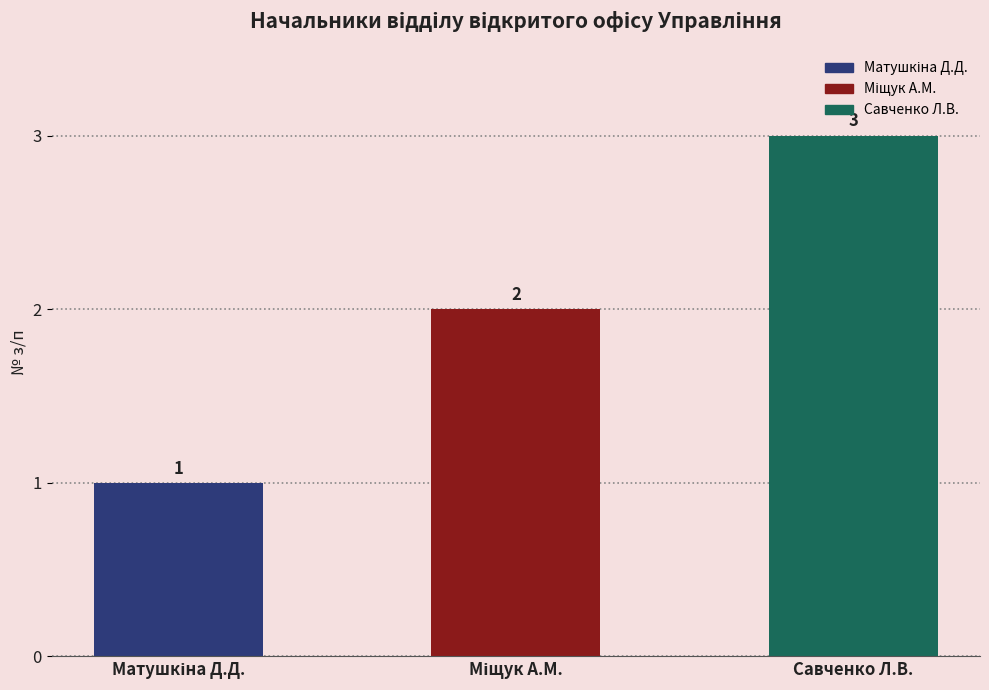

Which category has the highest value across all series?

Савченко Л.В.